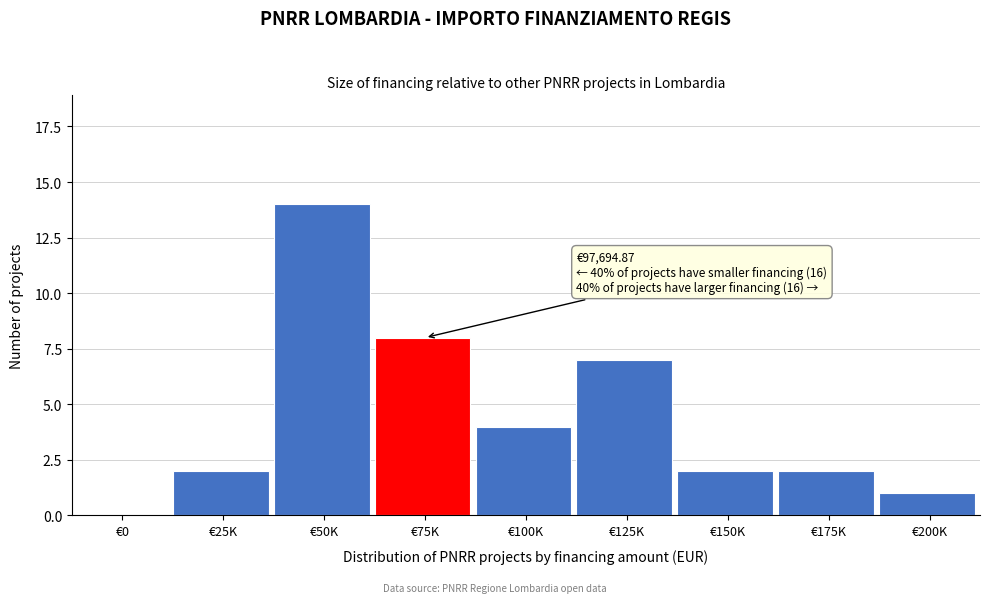

Reading right to left, what are all the values shown in this chart?

€200K=1	€175K=2	€150K=2	€125K=7	€100K=4	€75K=8	€50K=14	€25K=2	€0=0